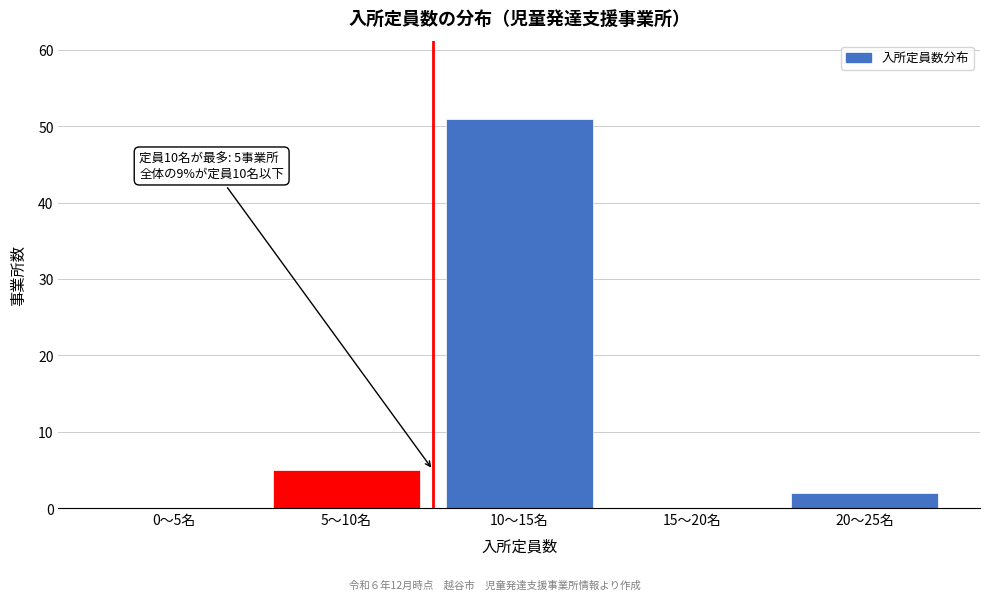

Reading right to left, transcribe all the data shown in this chart.

20〜25名=2	15〜20名=0	10〜15名=51	5〜10名=5	0〜5名=0